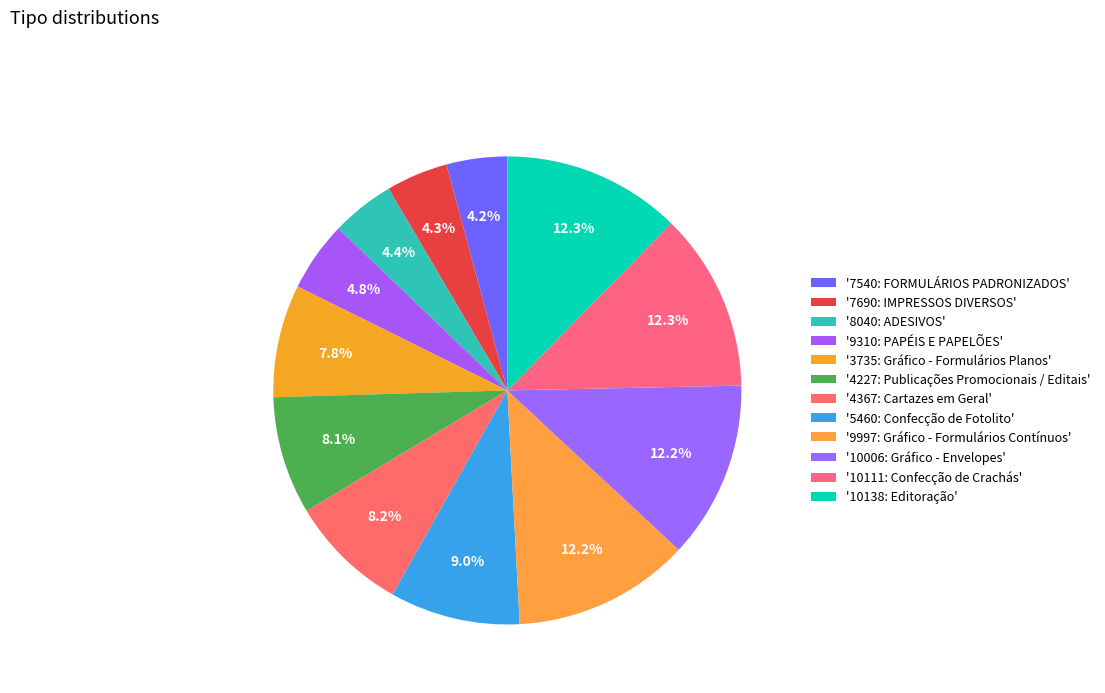

Count the number of slices in the pie.

12